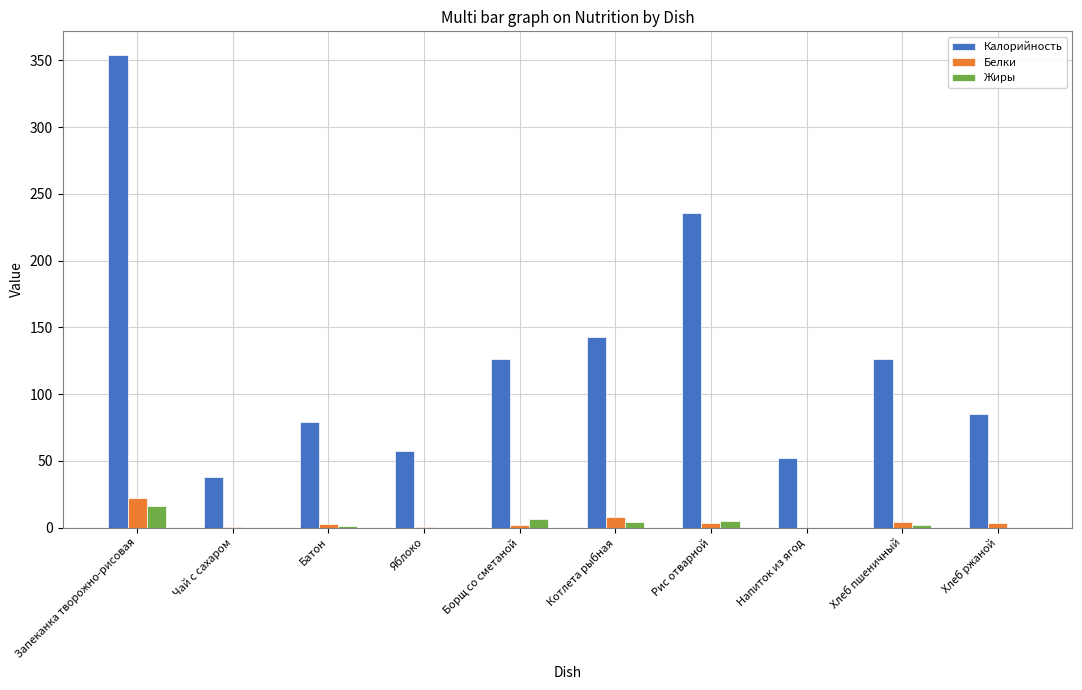

At which label does Жиры first exceed 1?

Запеканка творожно-рисовая